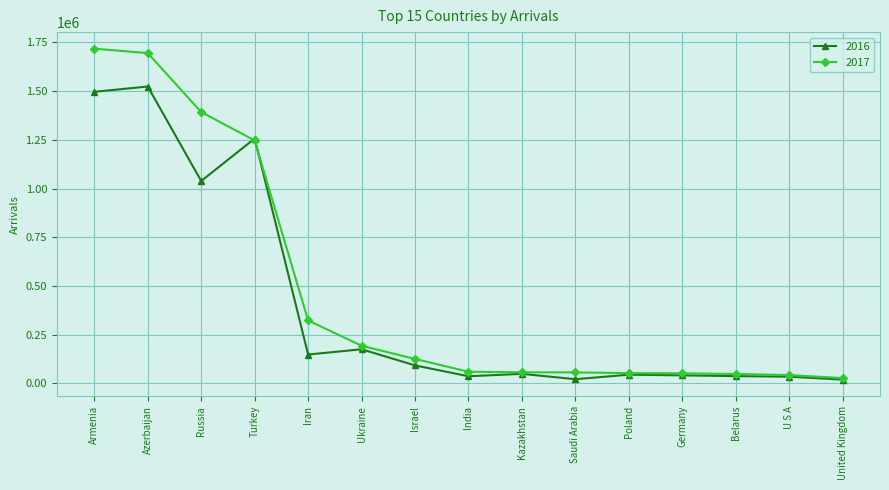

Where is the first local minimum for 2016?

Russia